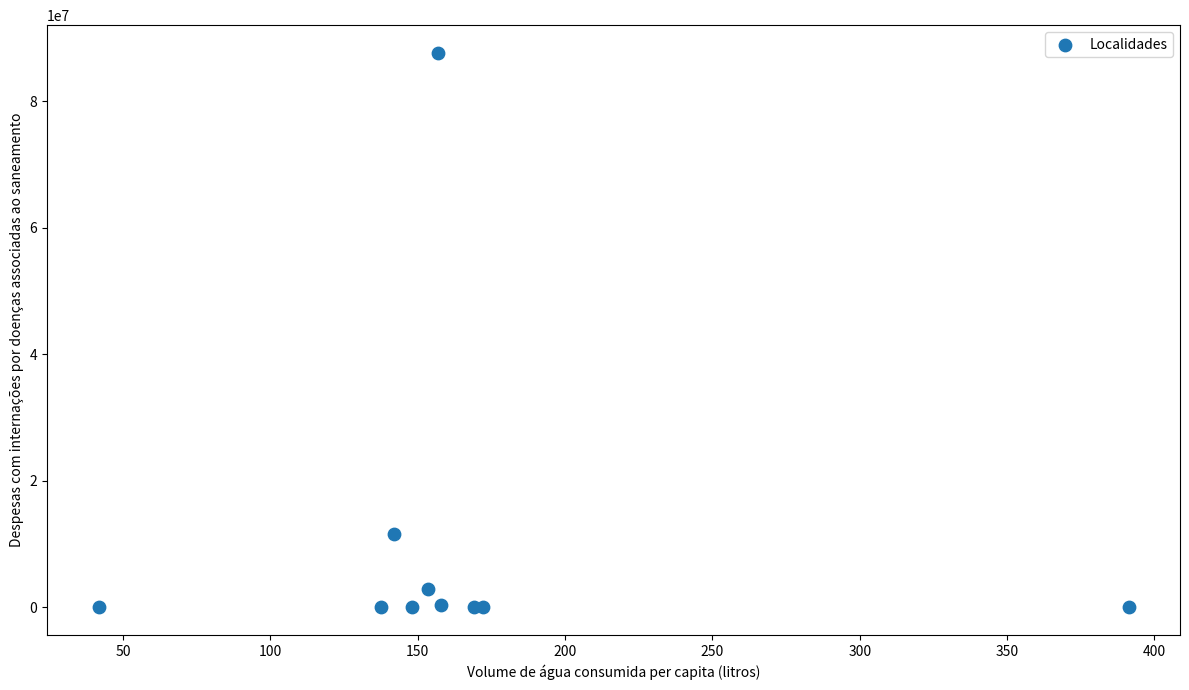

What Y value in the scatter plot is closest to 43841052?

11649511.2